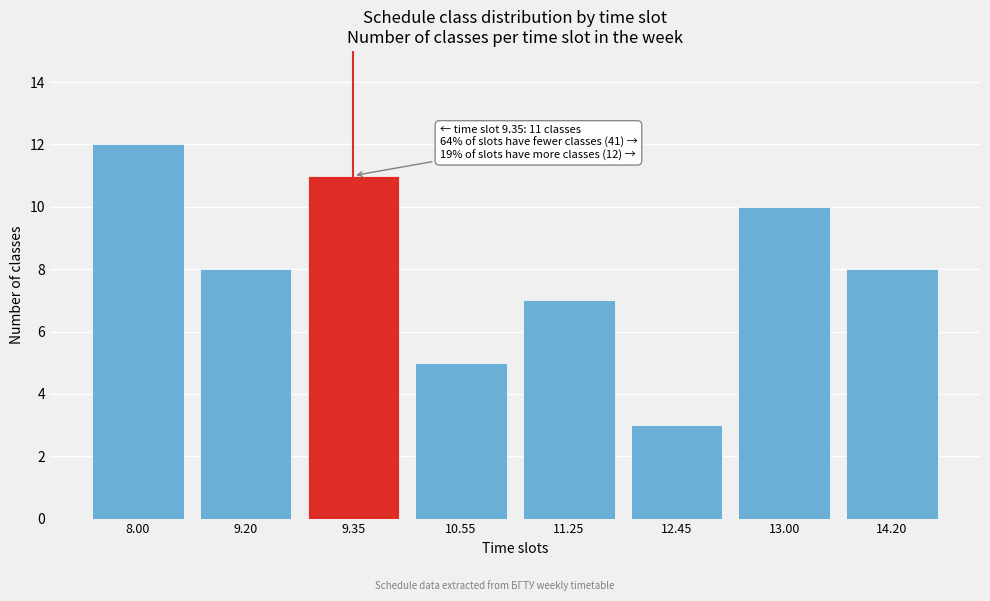

Reading left to right, extract all data points from this chart.

12	8	11	5	7	3	10	8